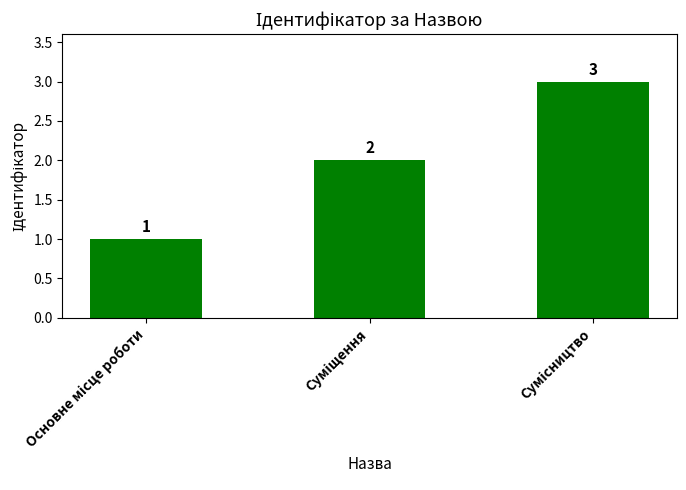

What is the maximum value shown in the chart?

3